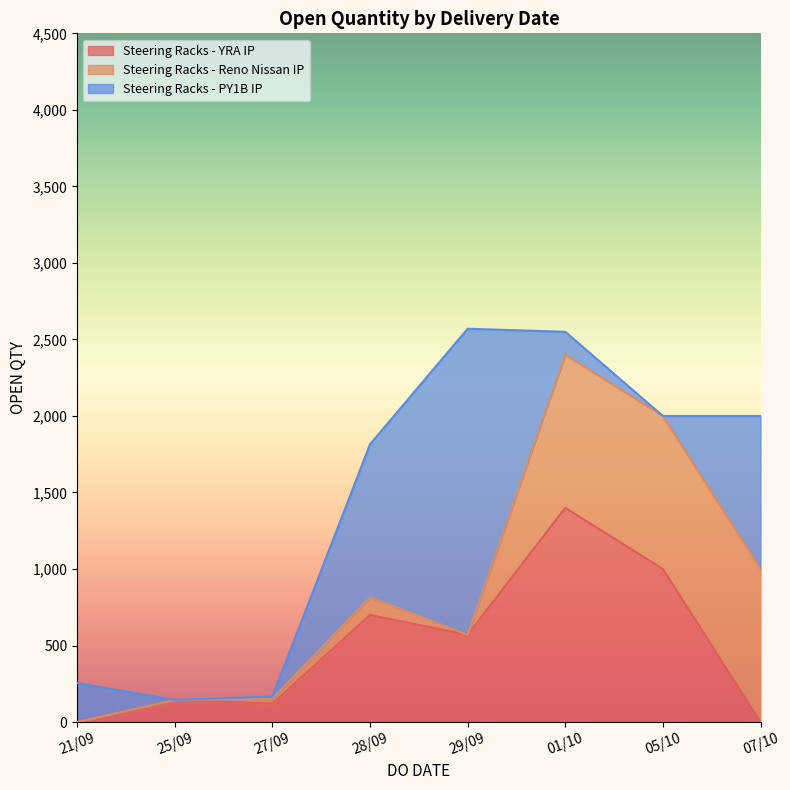

The value of Steering Racks - YRA IP at 29/09 is 570. True or false?

True